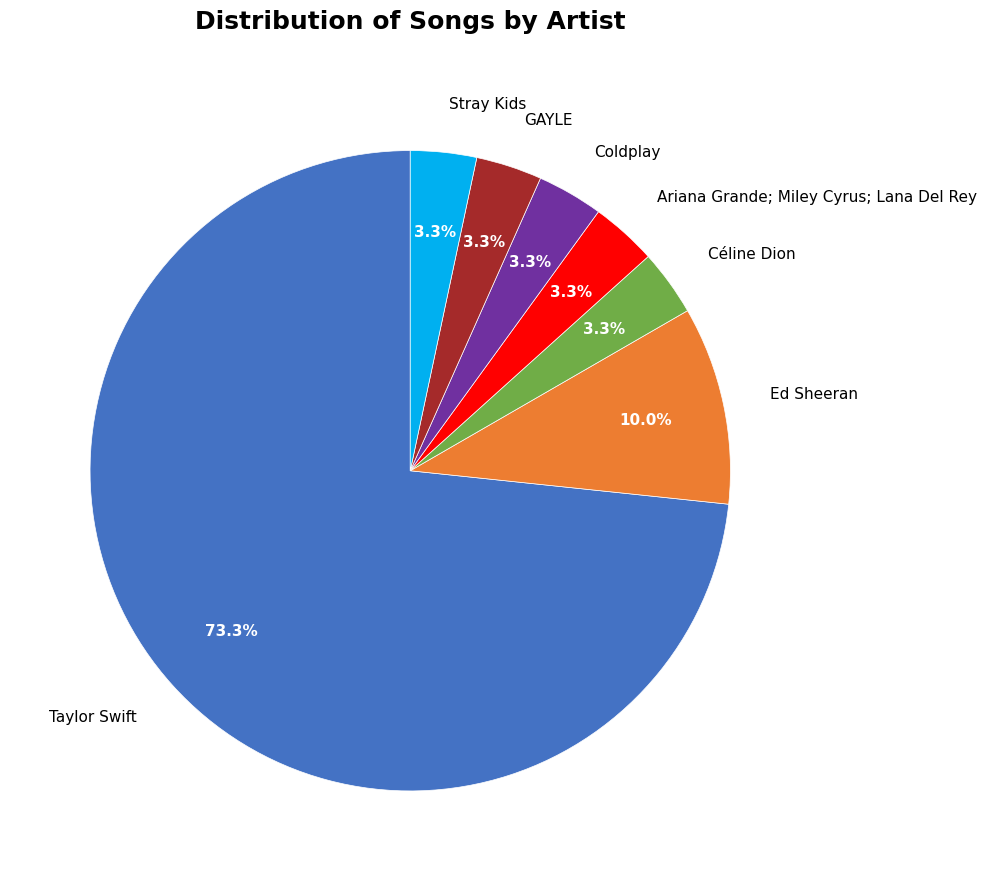

How much of the chart is everything except Ed Sheeran?

90.0%